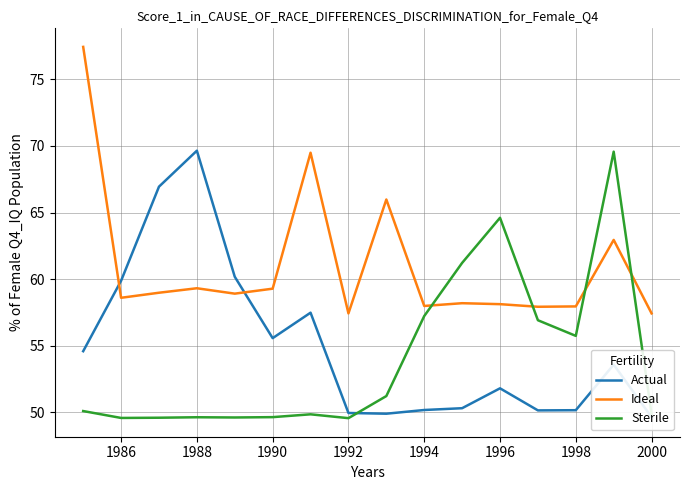

Reading left to right, transcribe all the data shown in this chart.

Actual: 54.6	59.9	66.9	69.6	60.2	55.6	57.5	50.0	49.9	50.2	50.3	51.8	50.2	50.2	53.6	49.6
Ideal: 77.4	58.6	59.0	59.3	58.9	59.3	69.5	57.4	66.0	58.0	58.2	58.1	57.9	58.0	62.9	57.4
Sterile: 50.1	49.6	49.6	49.6	49.6	49.6	49.9	49.6	51.2	57.2	61.2	64.6	56.9	55.7	69.6	49.9